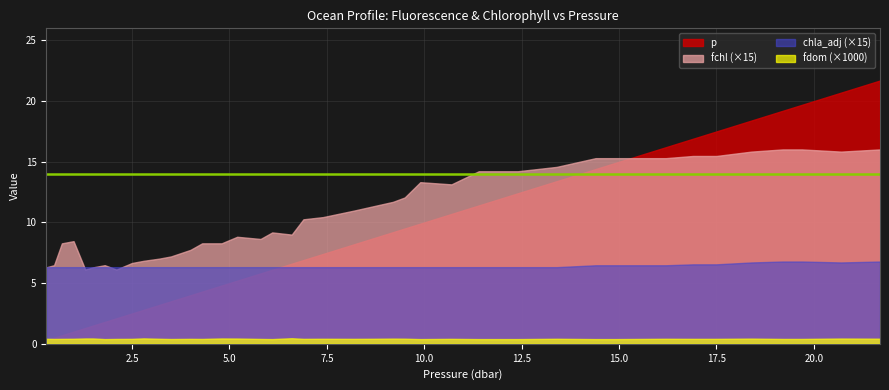

What is the label of the 28th point from the left?

11.4